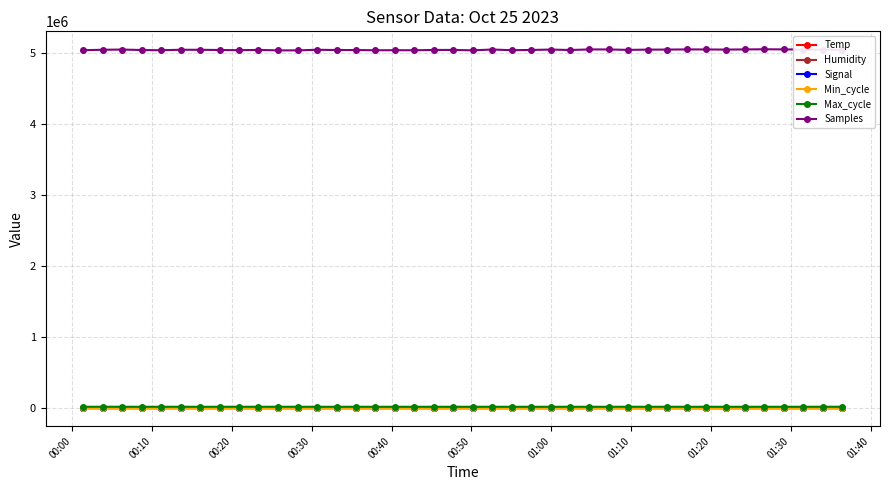

What are all the series names shown in the legend?

Temp, Humidity, Signal, Min_cycle, Max_cycle, Samples